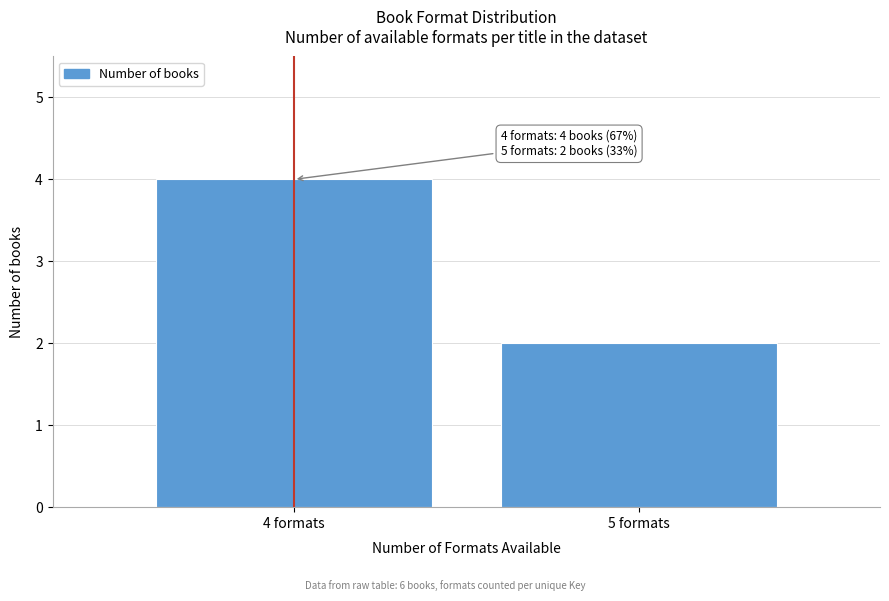

Reading left to right, transcribe all the data shown in this chart.

4	2